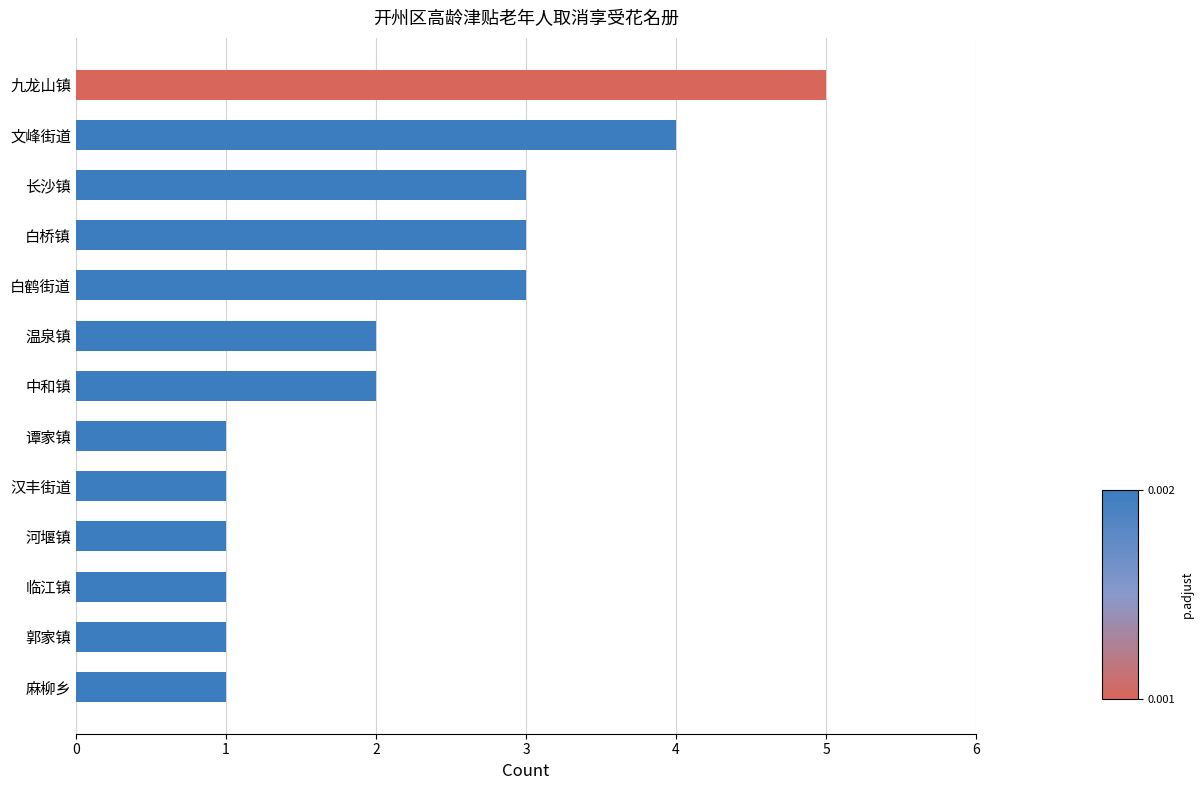

What is the difference between the maximum and minimum values?

4